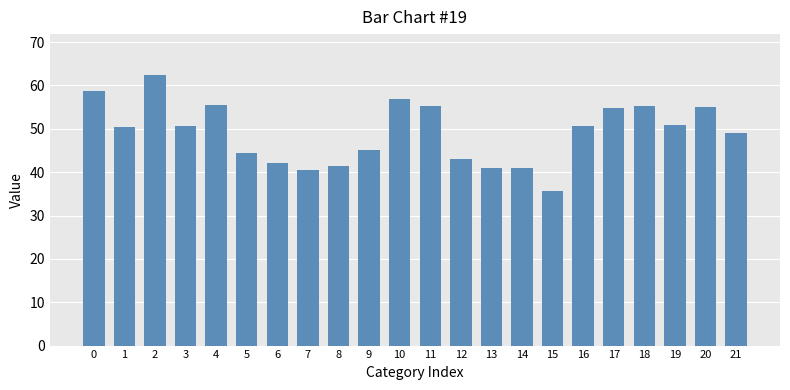

Which has a higher value, 17 or 2?

2